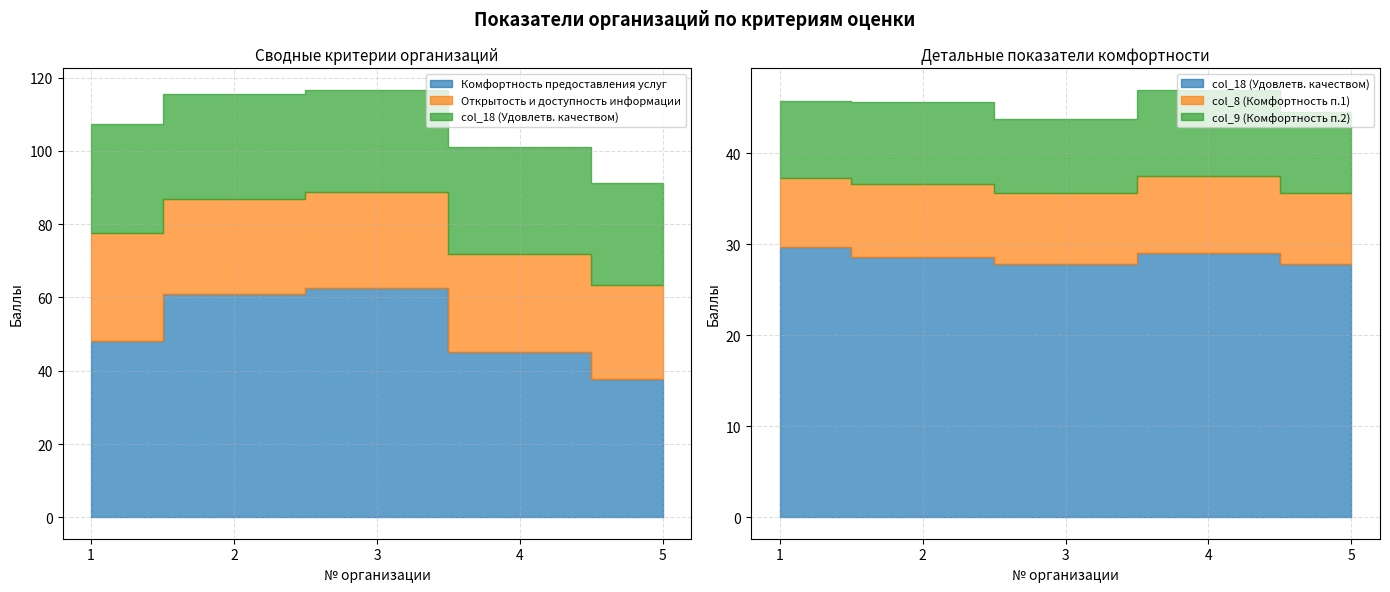

What is the average value of the col_8 (Комфортность п.1) series?

7.9